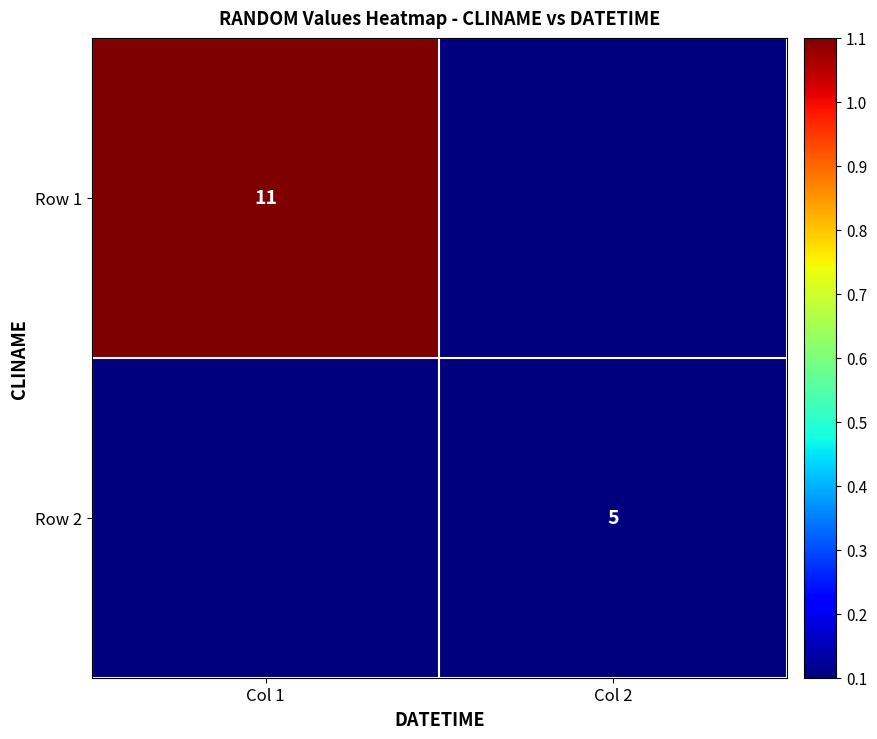

Is the value of Row 2 at Col 2 greater than the value of Row 1 at Col 1?

No